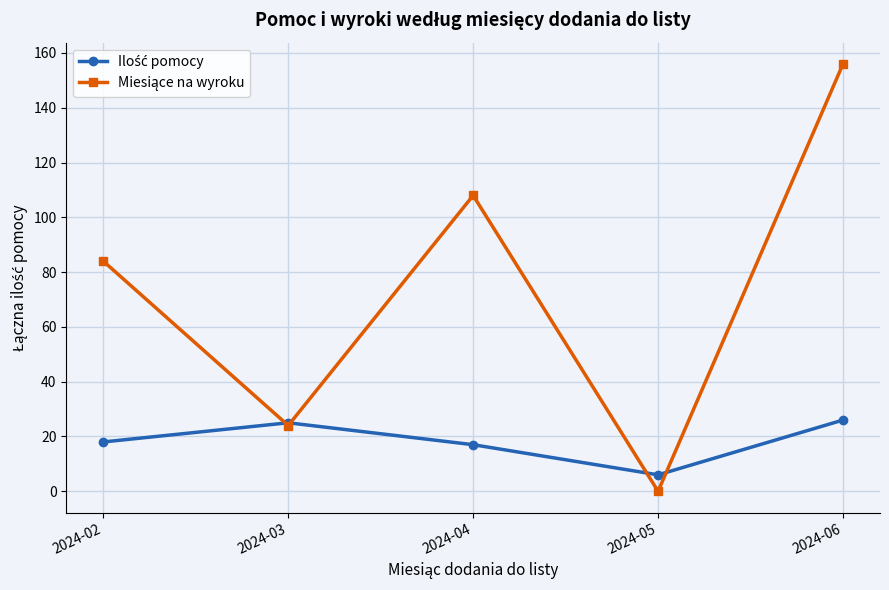

Which label corresponds to the largest value in the chart?

2024-06